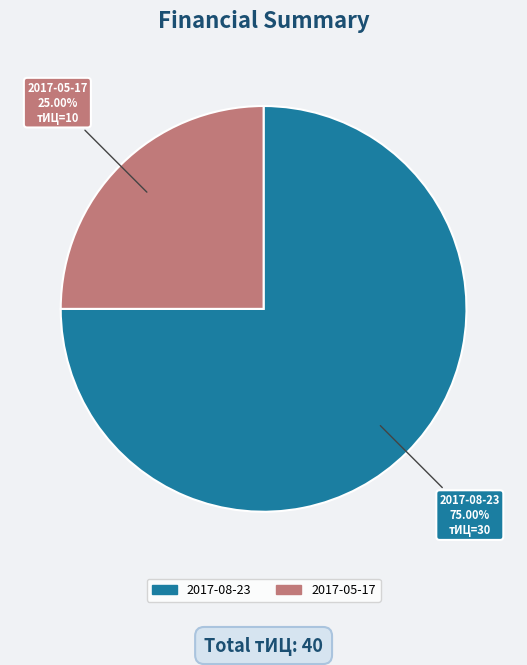

Which has a higher value, 2017-08-23 or 2017-05-17?

2017-08-23